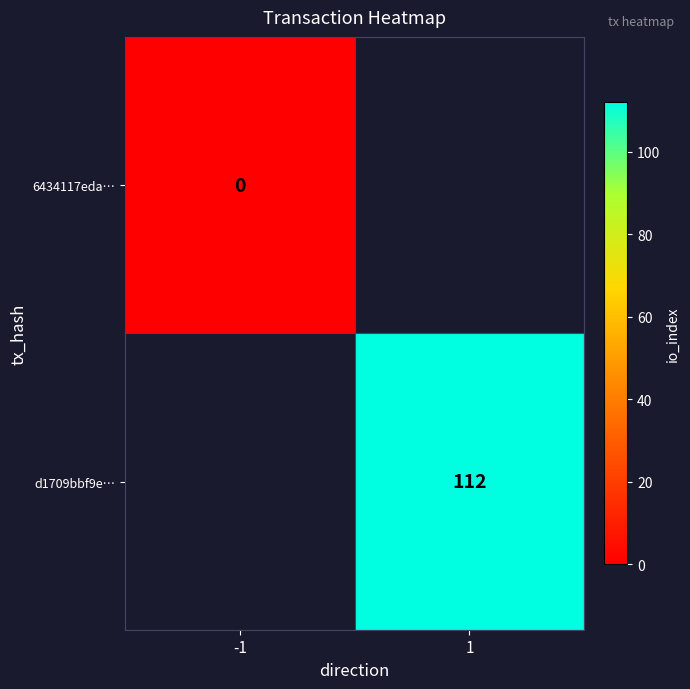

The d1709bbf9e… series shows 62 at 1. True or false?

False